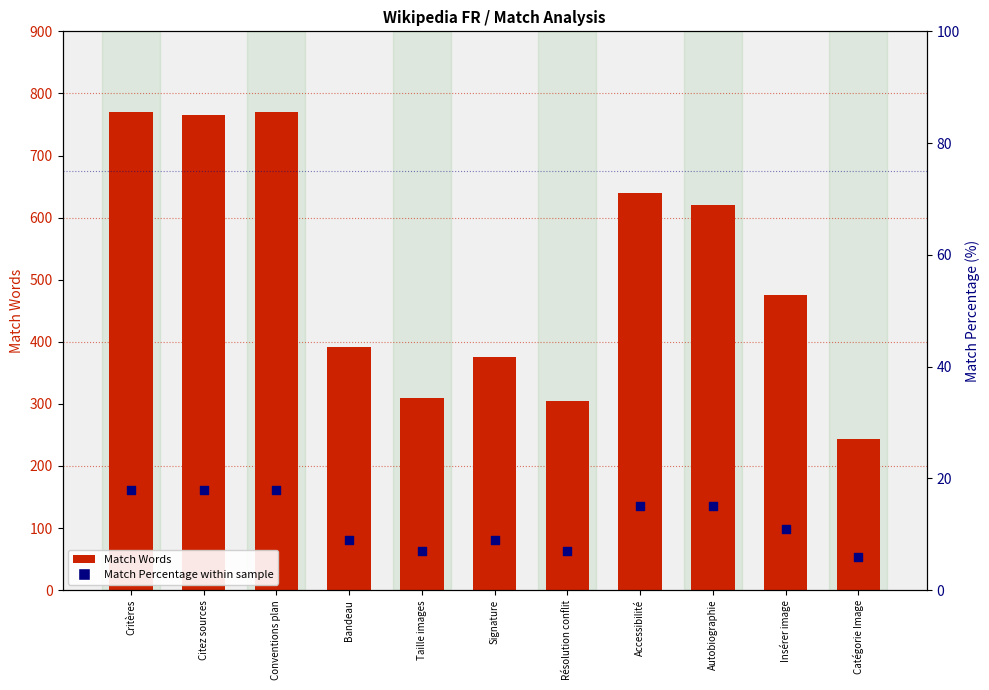

What is the total value across all series at Catégorie Image?

249